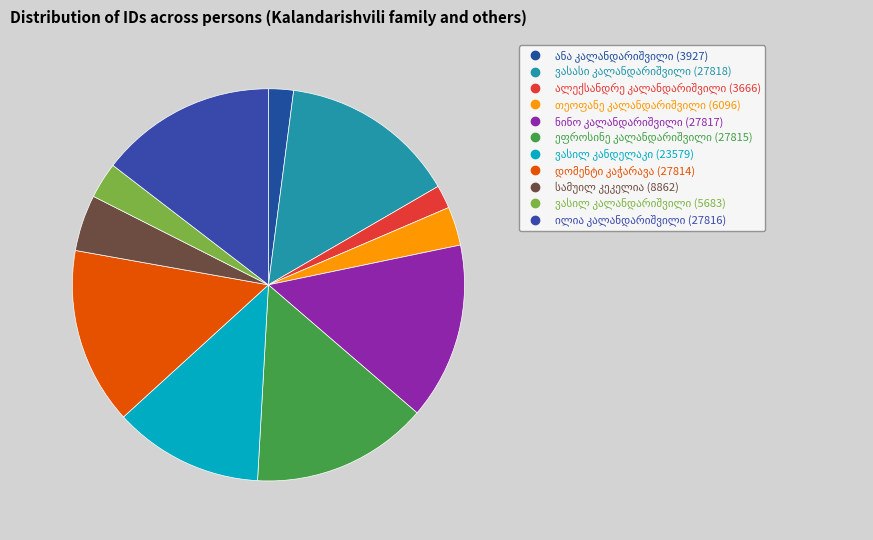

To the nearest percent, what is the difference between the largest and smallest slice percentages?

13%